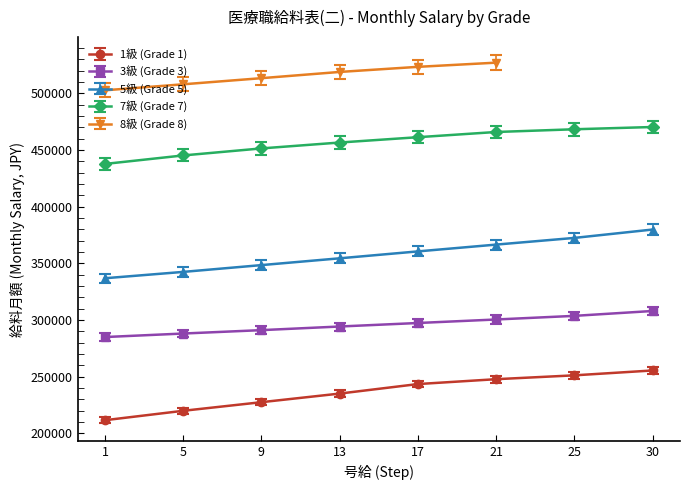

Where does the 5級 (Grade 5) series first go above 360600?

21